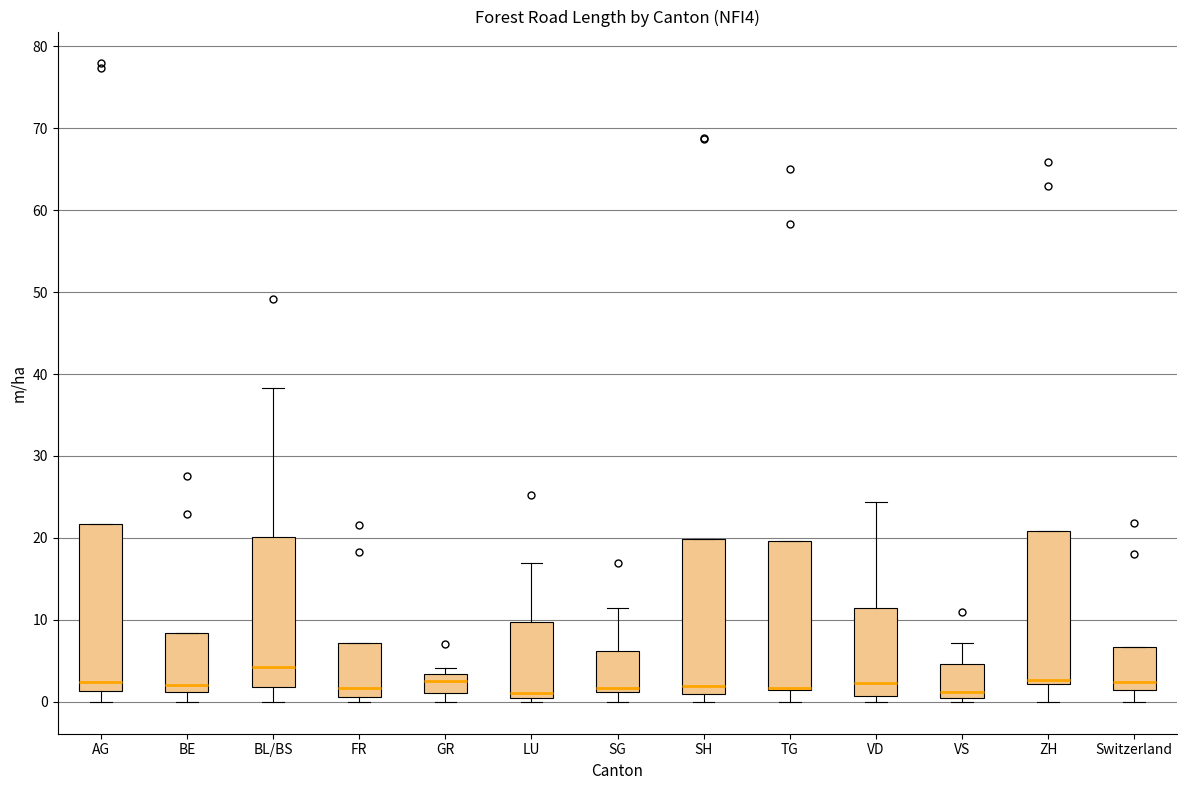

Which box is the tallest, from its lower edge to its upper edge?

AG